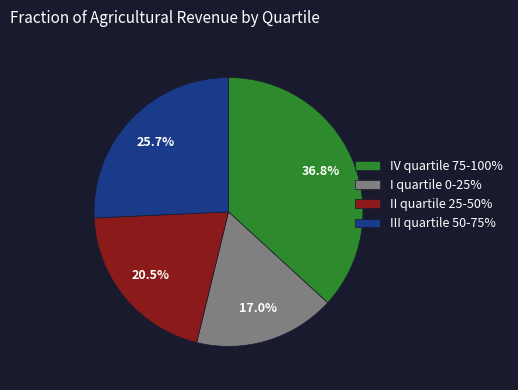

Is there any slice that represents more than half of the pie?

No